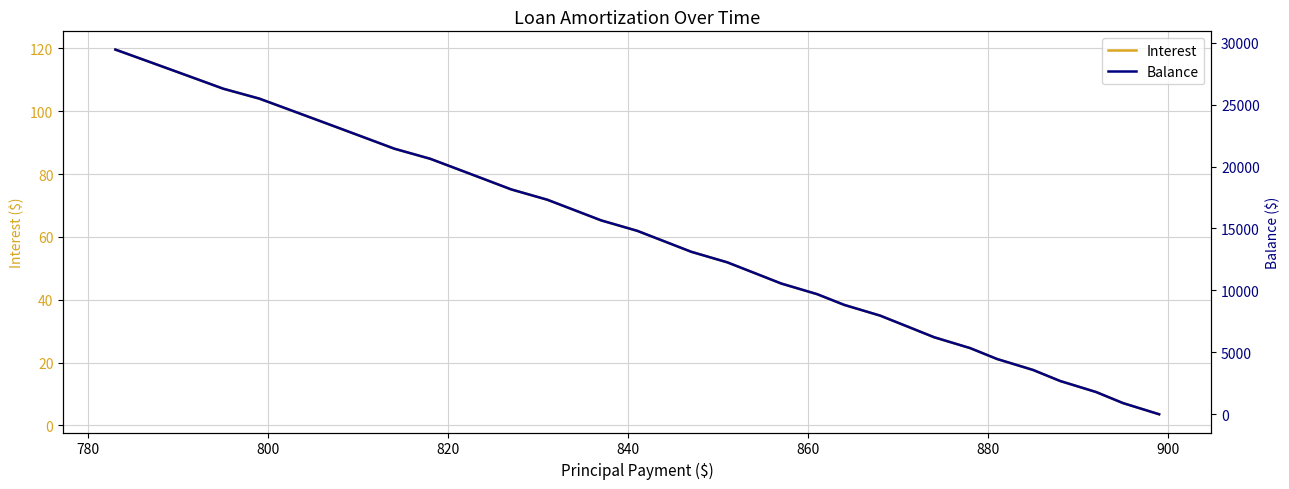

List the series in order of their peak value, lowest first.

Interest, Balance